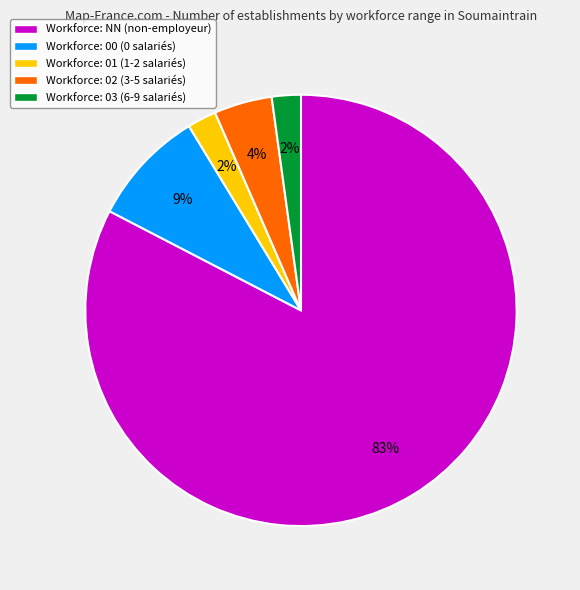

To the nearest percent, what percentage of the pie is Workforce: 01 (1-2 salariés)?

2%